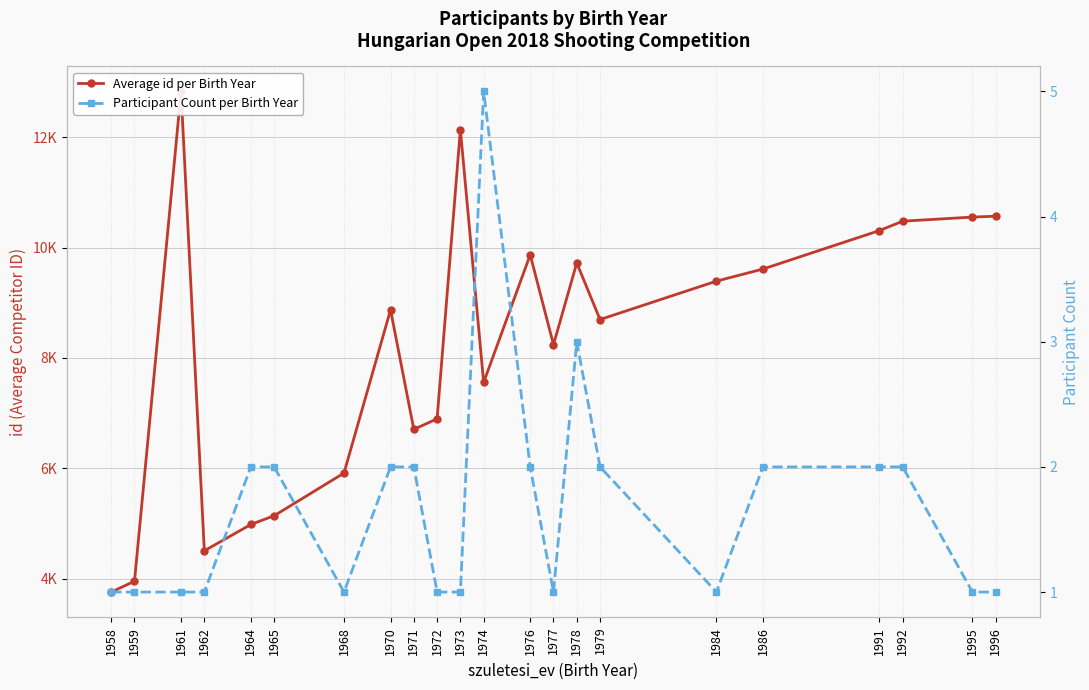

What value does the Average id per Birth Year series have at 1976?

9868.5